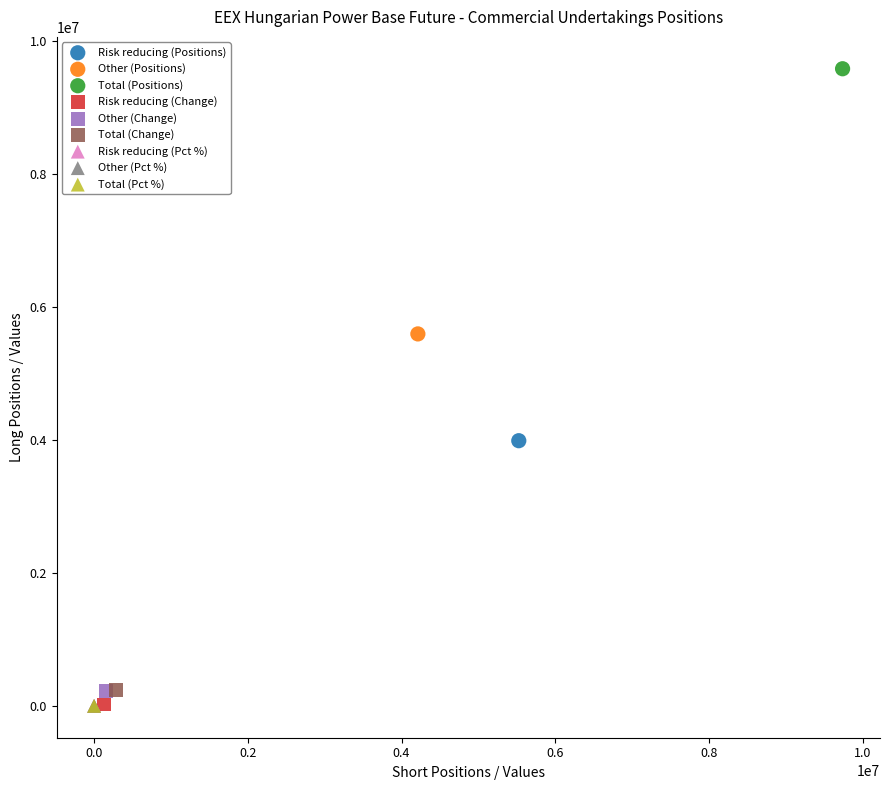

Which series contains the highest Y value?

Total (Positions)